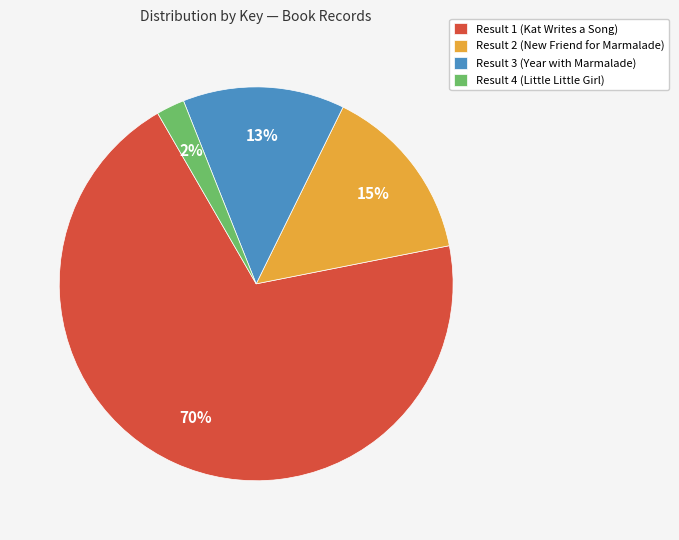

How many slices are in this pie chart?

4